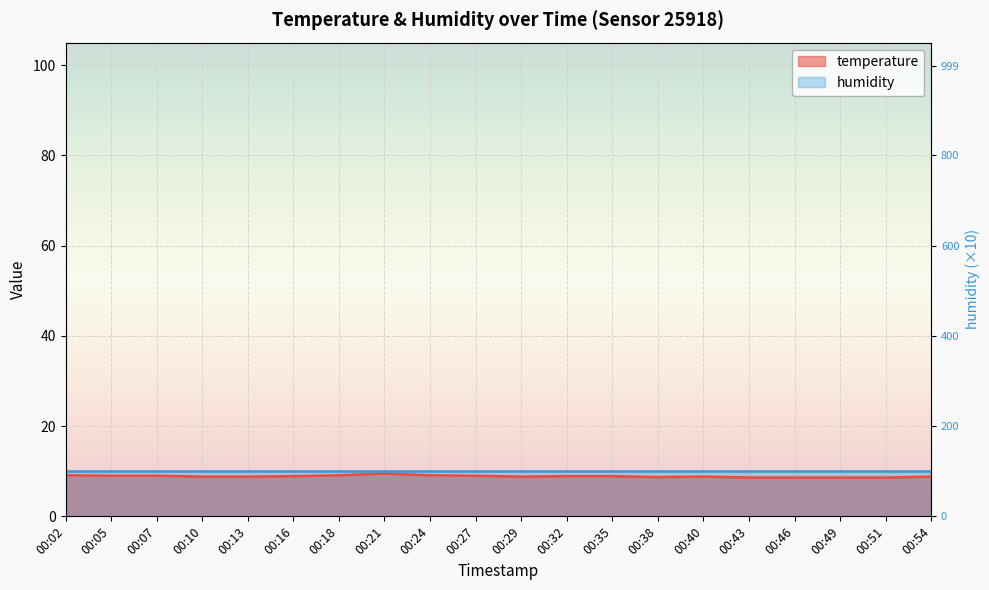

The chart shows a value of 5.0 at 00:49. True or false?

False